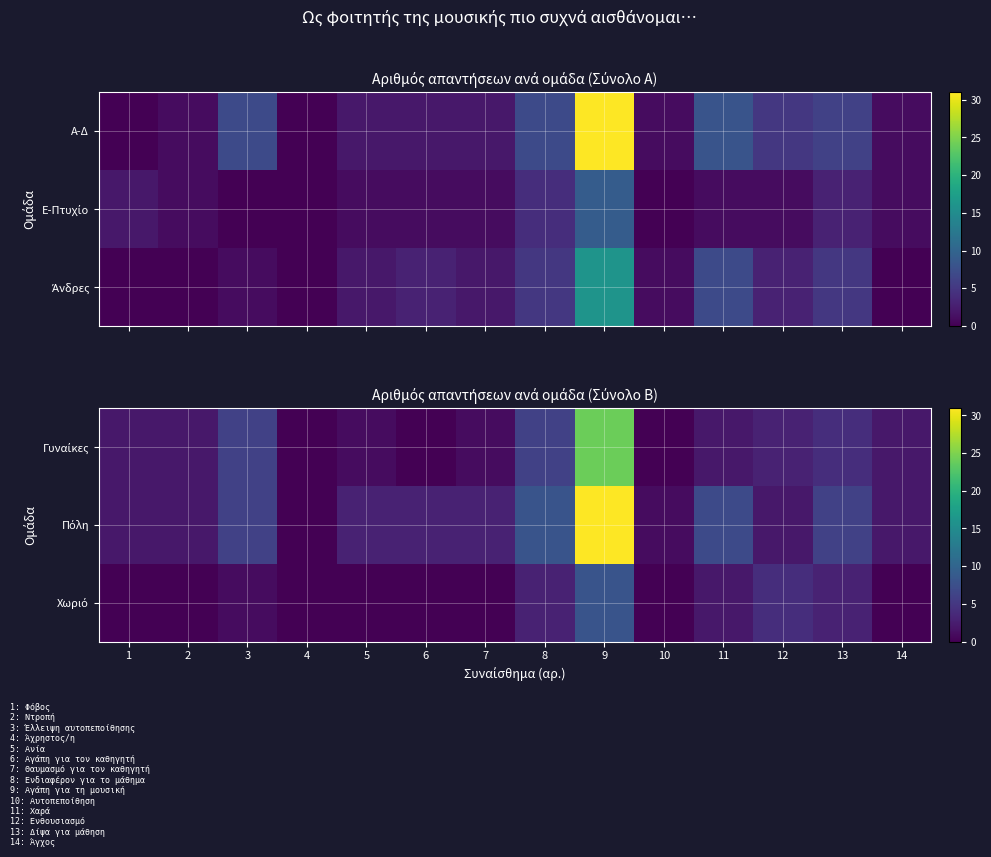

At which label does Χωριό reach its peak?

9